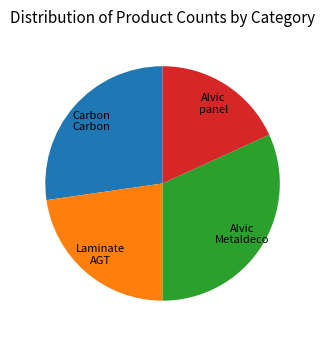

Is there any slice that represents more than half of the pie?

No